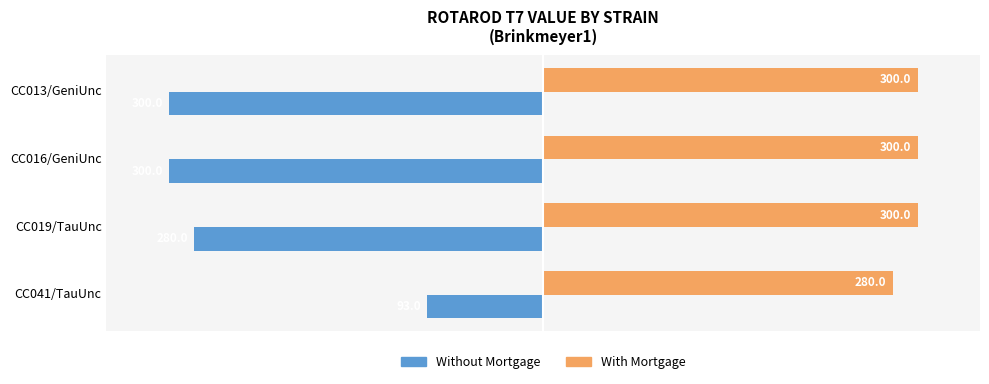

Which series has the largest range (max minus min)?

Without Mortgage